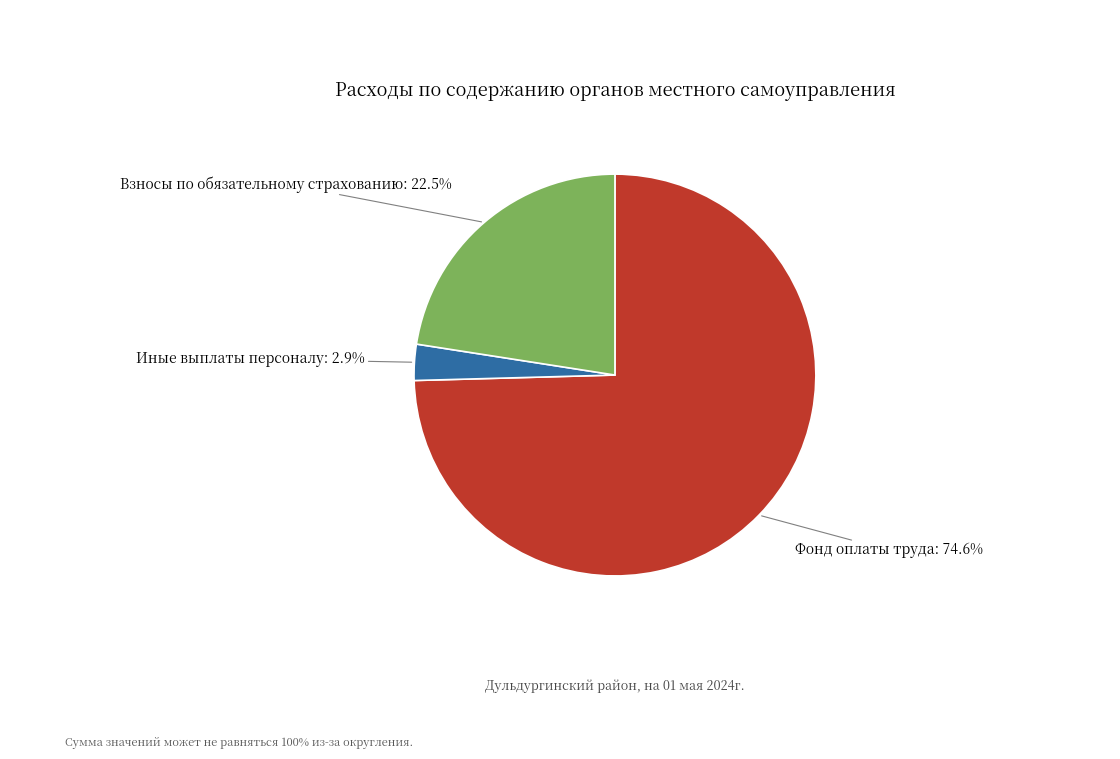

How many slices are in this pie chart?

3